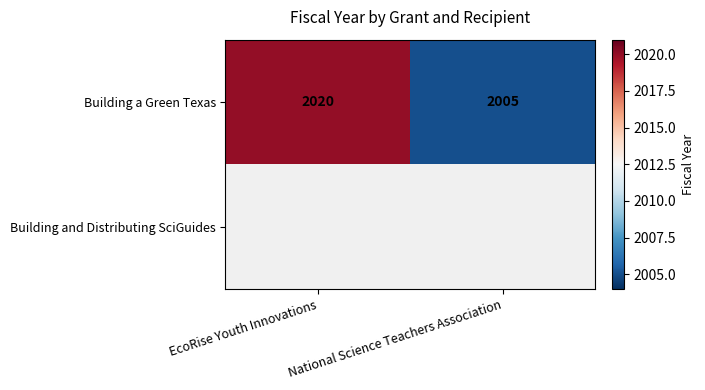

Rank the categories by Building a Green Texas value from highest to lowest.

EcoRise Youth Innovations, National Science Teachers Association